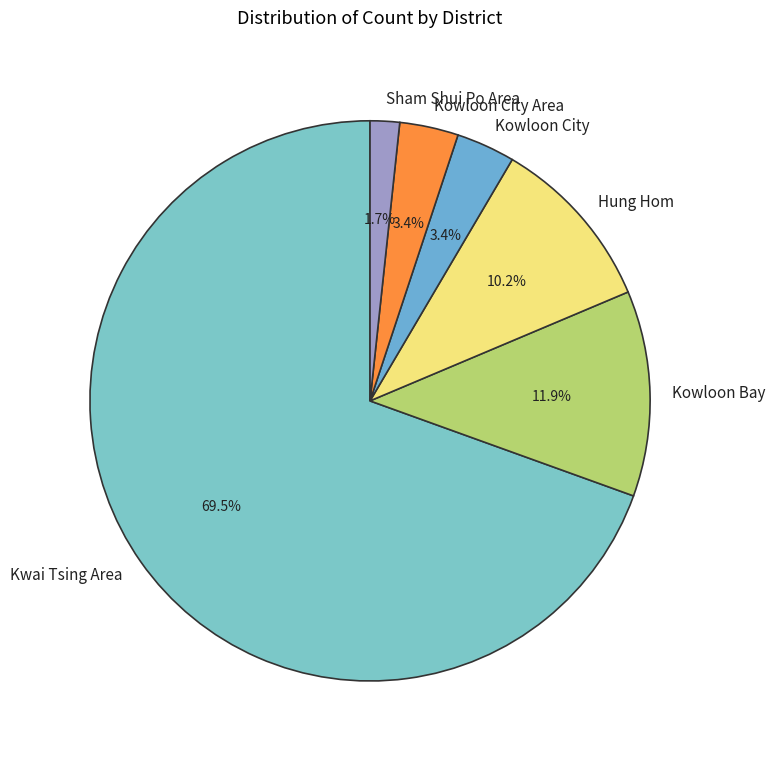

How many slices are in this pie chart?

6